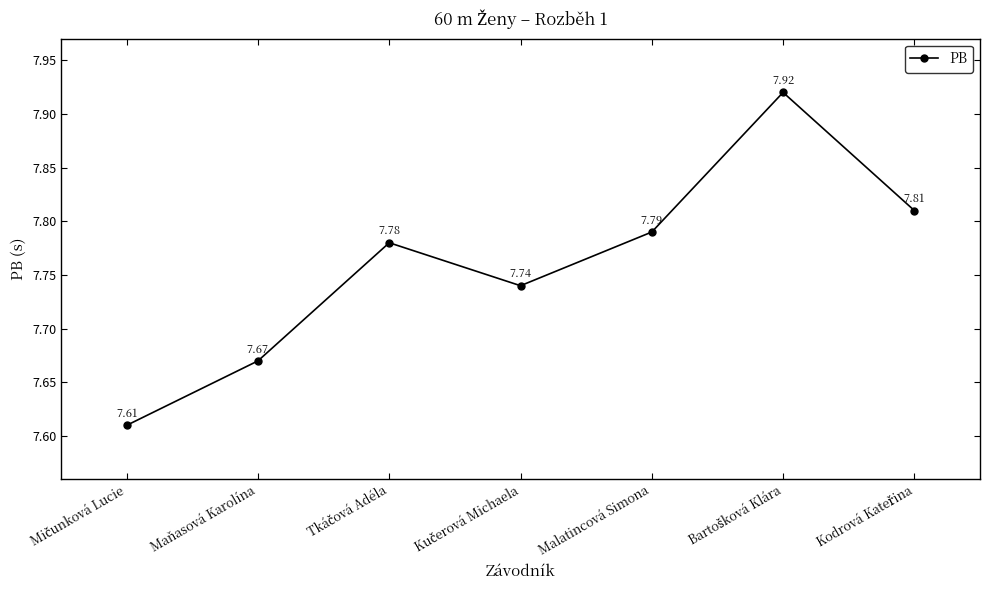

What is the difference between the maximum and minimum values?

0.3